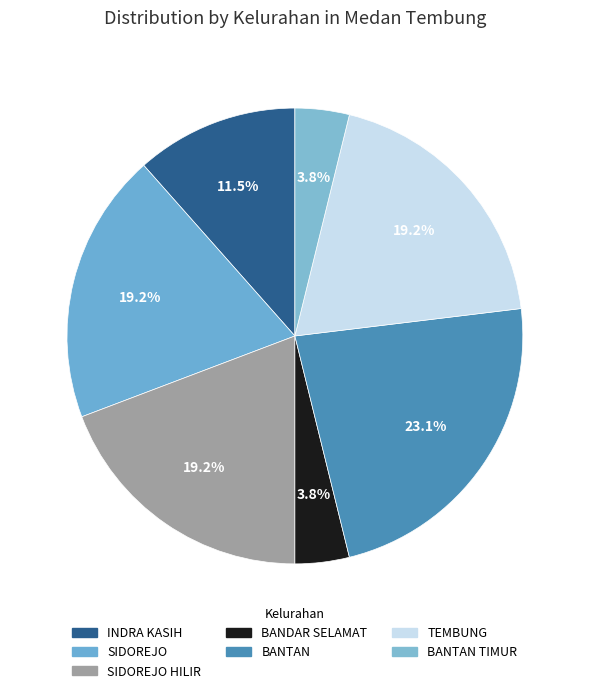

To the nearest percent, what is the difference between the largest and smallest slice percentages?

19%